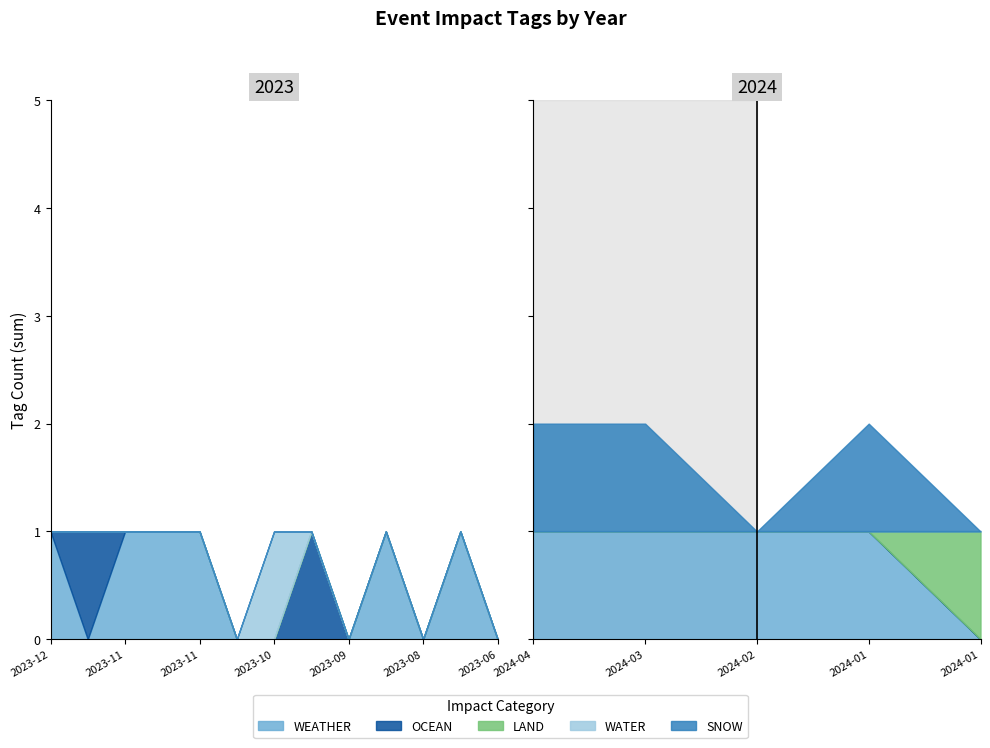

At 2023-11-03, list the series in order from largest to smallest.

WEATHER, OCEAN, LAND, WATER, SNOW